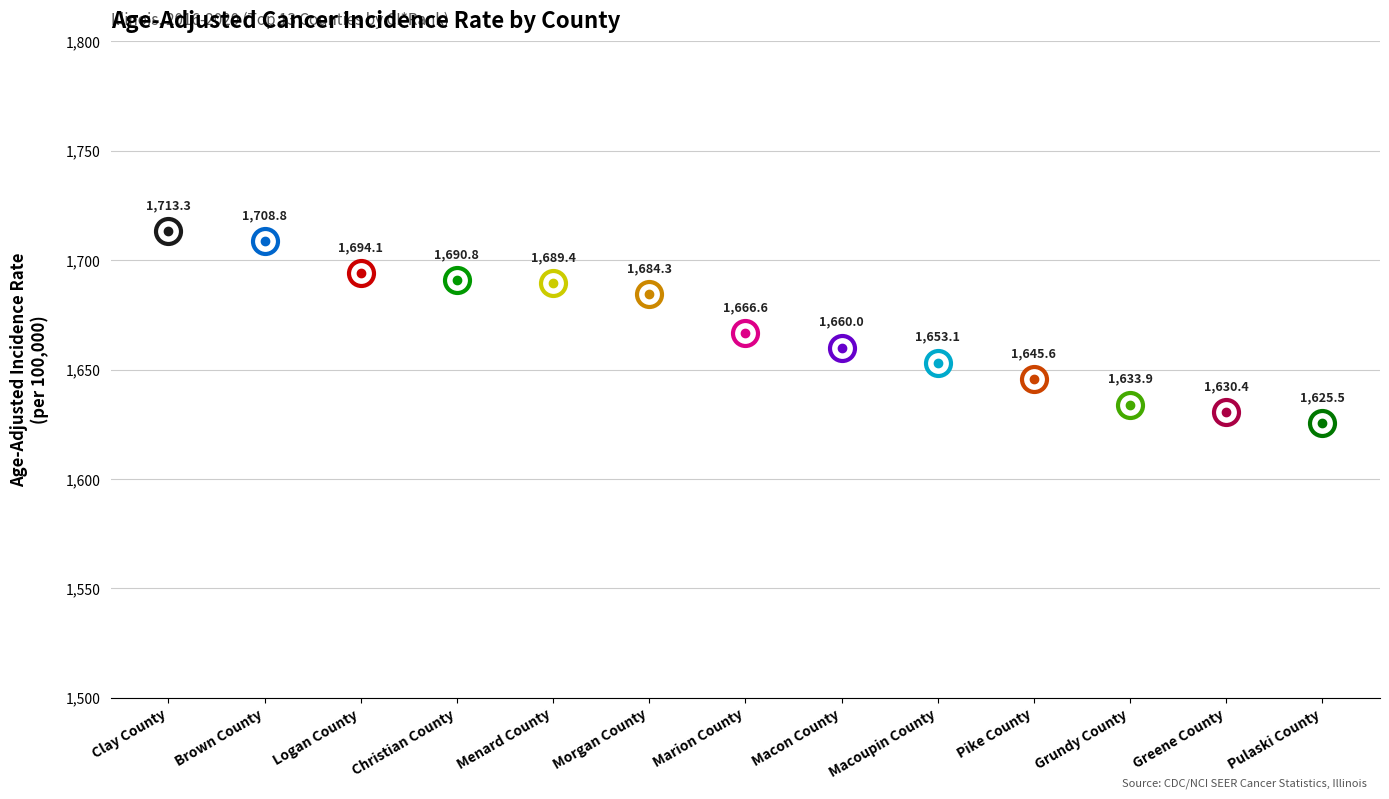

Is it true that the value at Logan County is 2399.1?

False